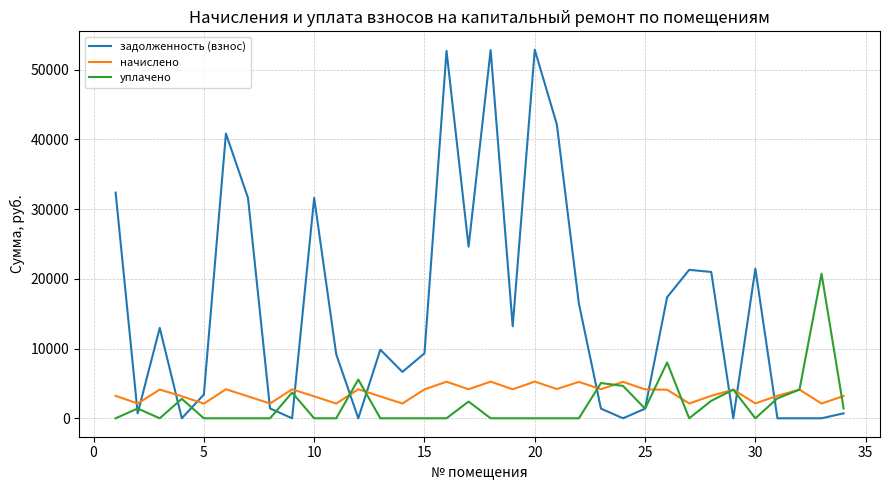

Which series has the largest total across all categories?

задолженность (взнос)